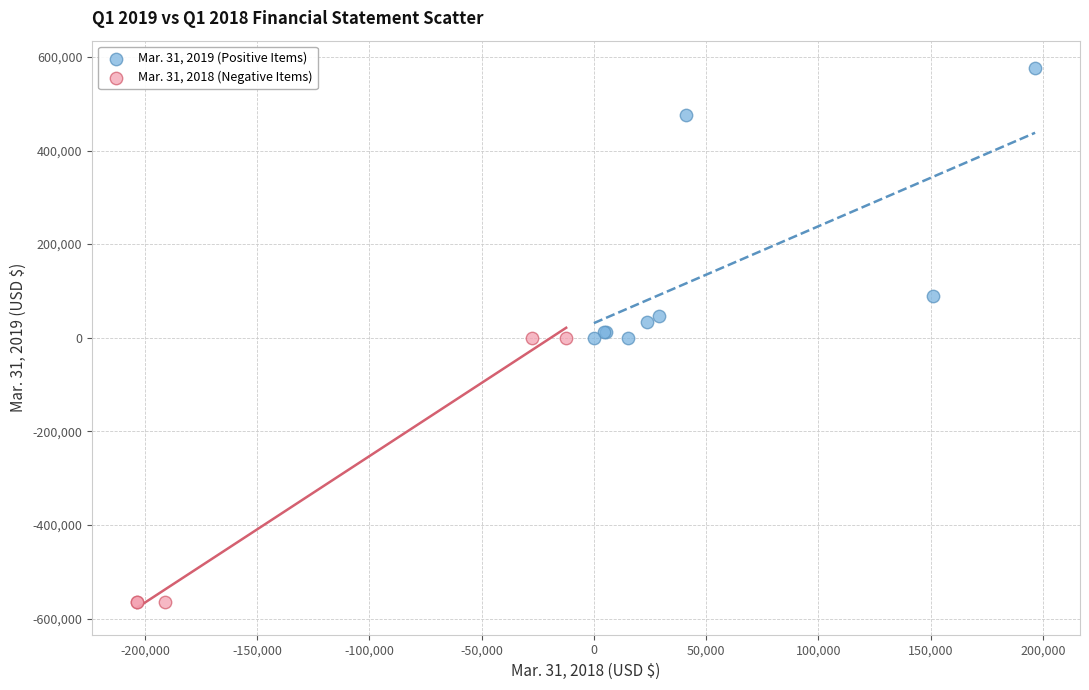

Which series reaches the minimum Y coordinate?

Mar. 31, 2018 (Negative Items)